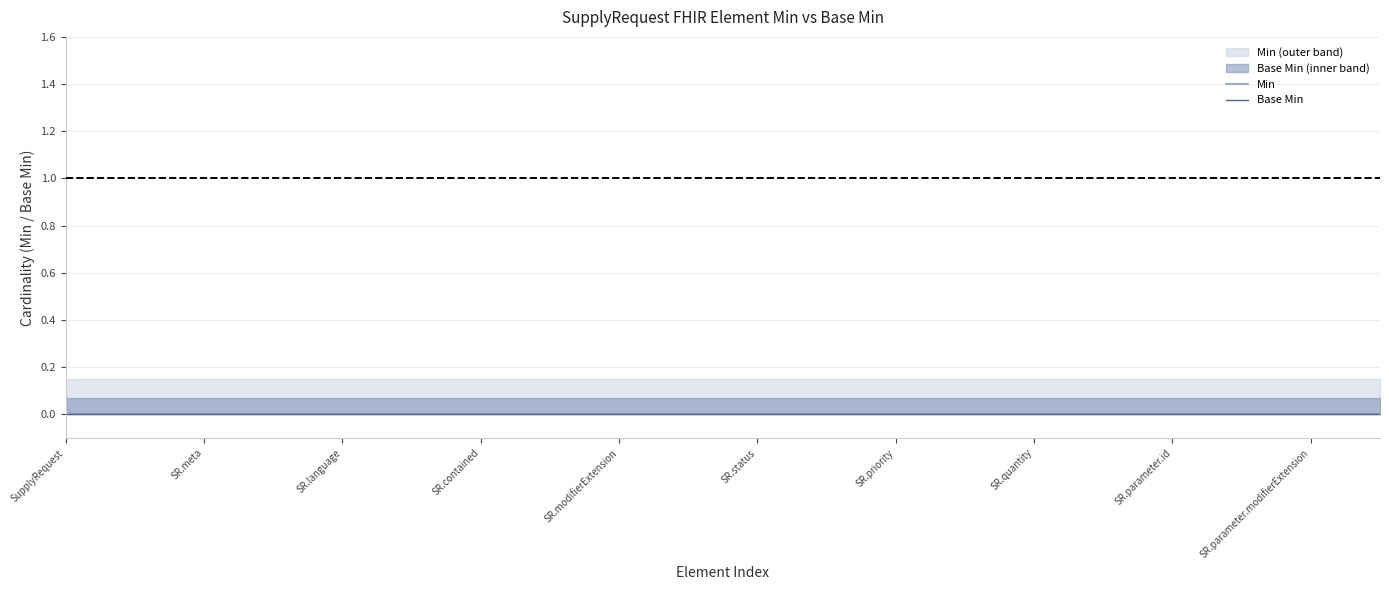

How many distinct data groups are displayed?

2